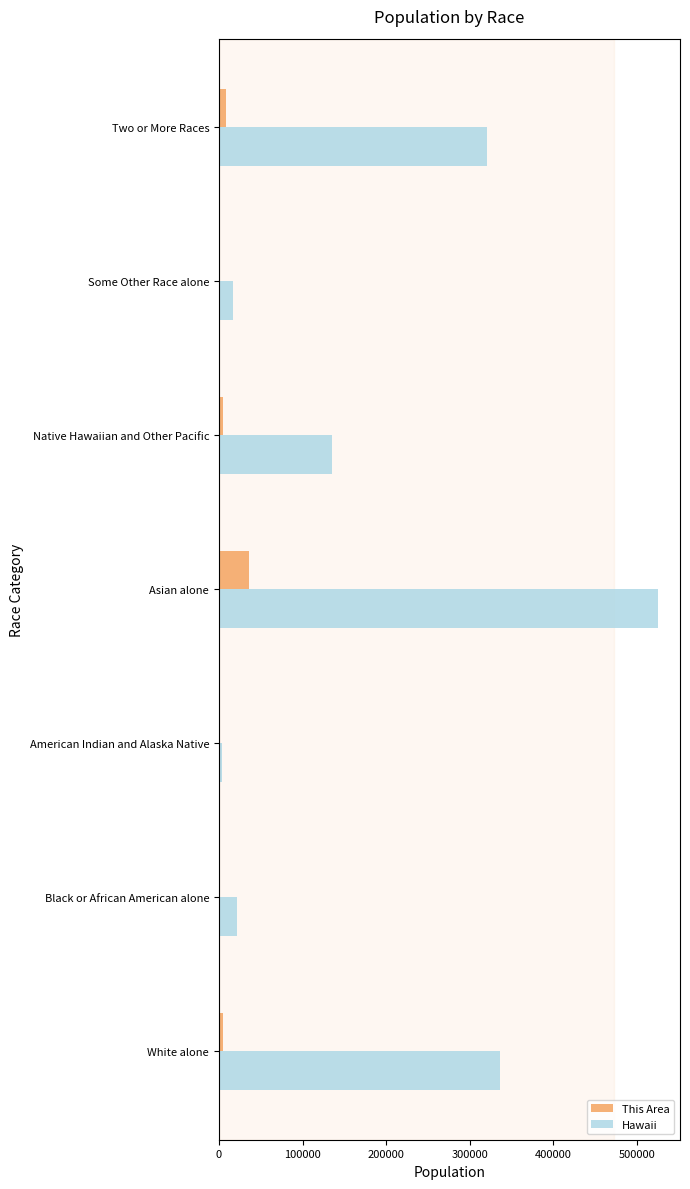

What are all the series names shown in the legend?

This Area, Hawaii